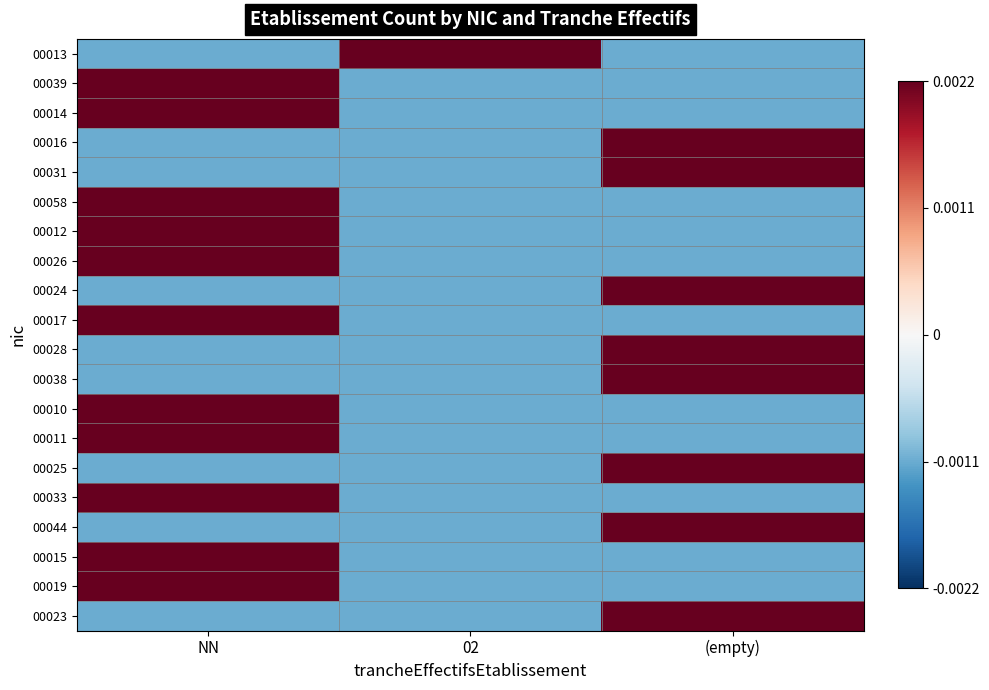

Which label corresponds to the largest value in the chart?

02